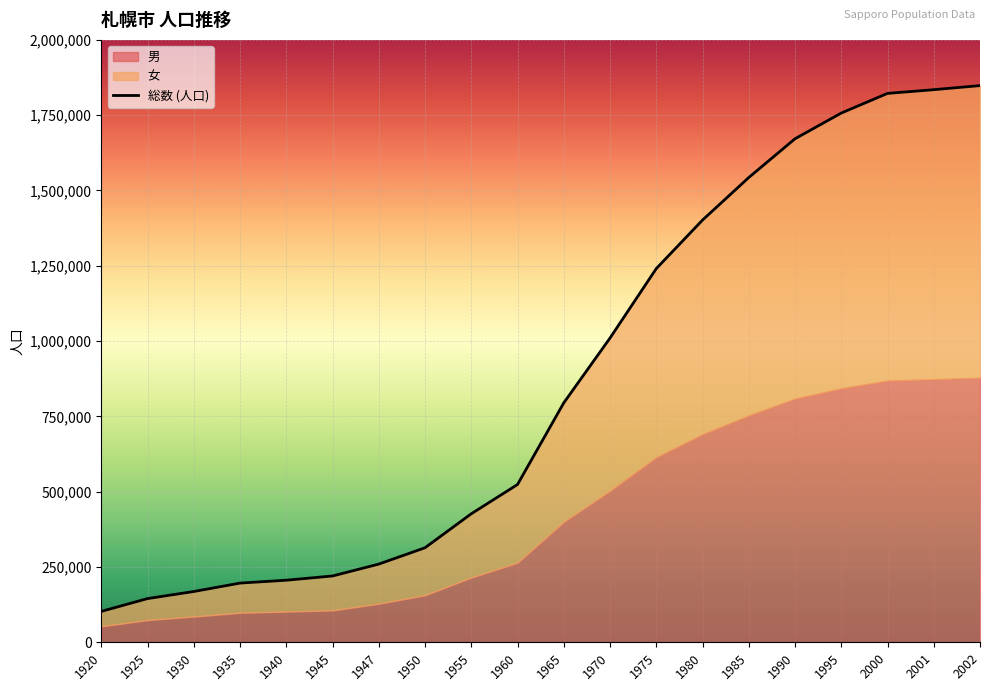

What is the sum of all 男 values?

8517909